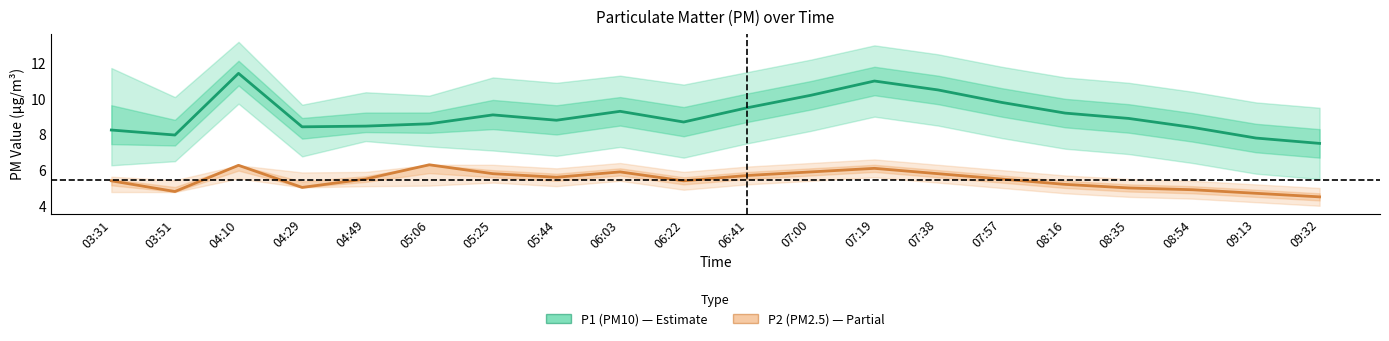

Is the value of P2 (PM2.5) at 06:22 greater than the value of P1 (PM10) at 05:06?

No